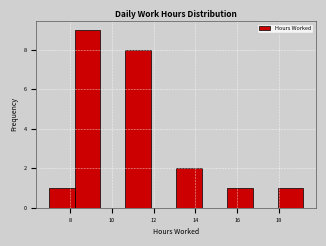

Reading left to right, list every bar in this chart as the range it spans on the x-axis followed by its height. Neither the bar edges nor the heights are printed on the chart, so give them approximately, as read against the axes.

7.0 to 8.2: 1
8.2 to 9.4: 9
9.4 to 10.6: 0
10.6 to 11.8: 8
11.8 to 13.0: 0
13.0 to 14.4: 2
14.4 to 15.6: 0
15.6 to 16.8: 1
16.8 to 18.0: 0
18.0 to 19.2: 1